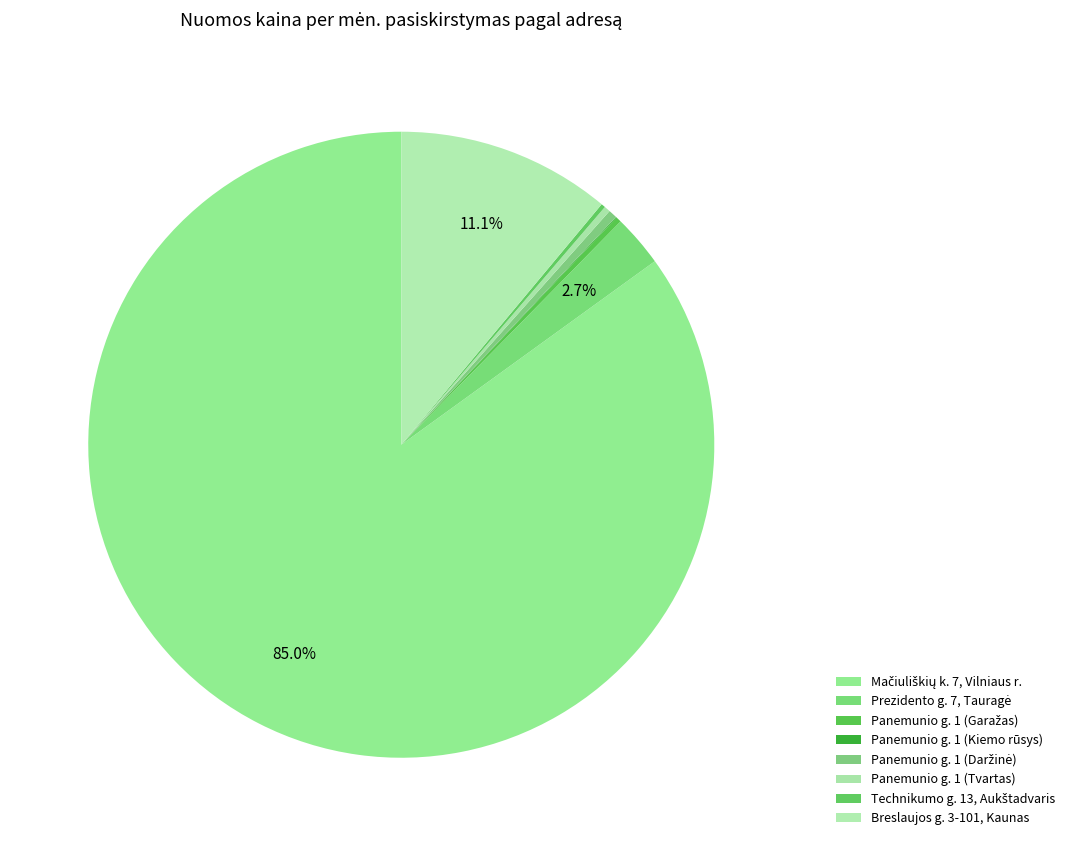

To the nearest percent, what is the difference between the largest and smallest slice percentages?

85%